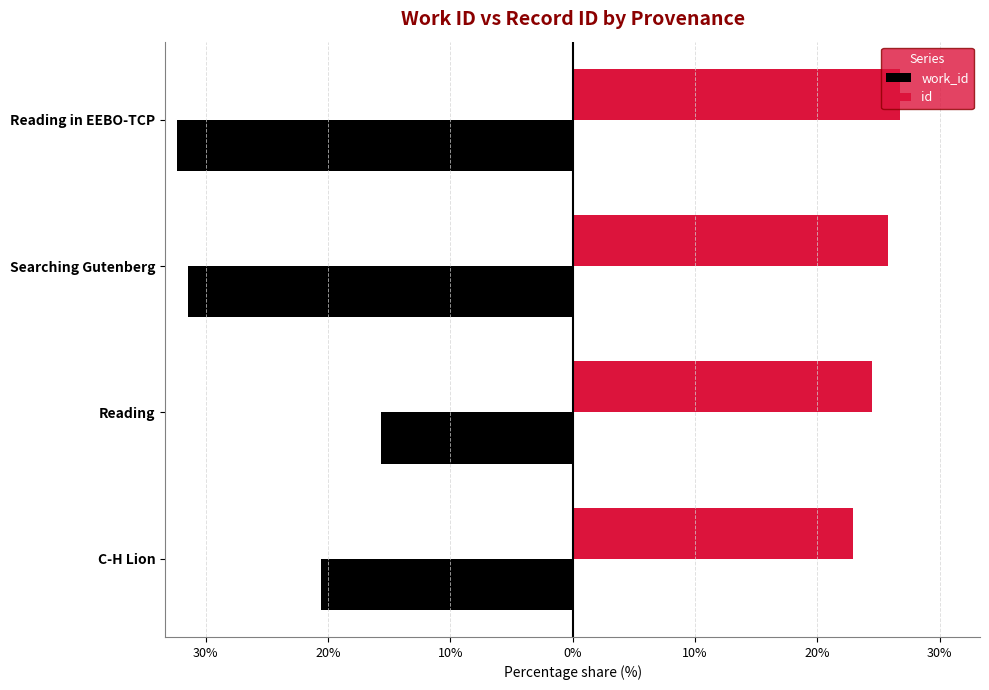

Reading left to right, extract all data points from this chart.

work_id: -20.6	-15.7	-31.4	-32.3
id: 23.0	24.5	25.8	26.8